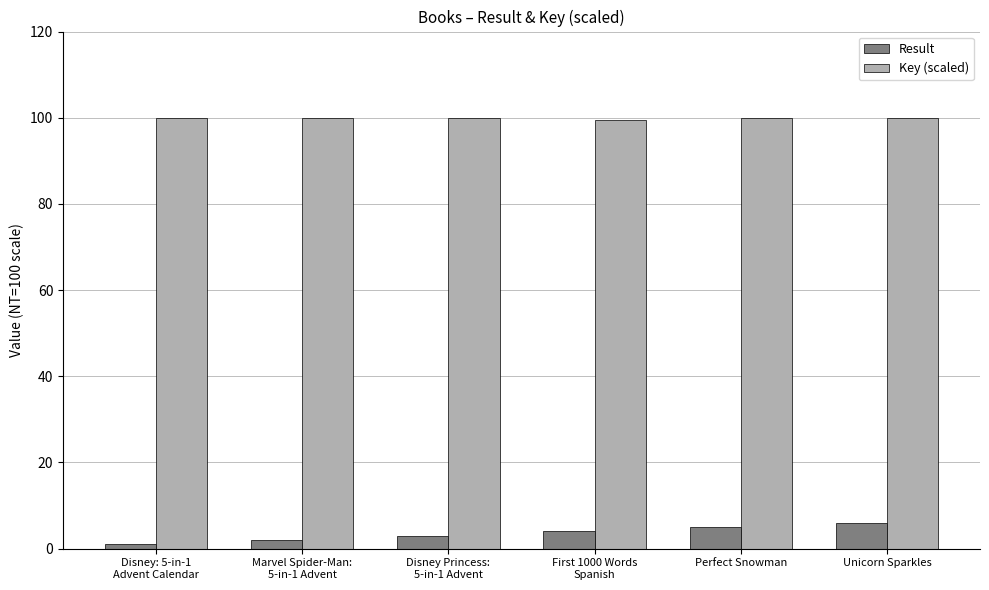

What is the approximate value of Result at Marvel Spider-Man:
5-in-1 Advent?

2.0